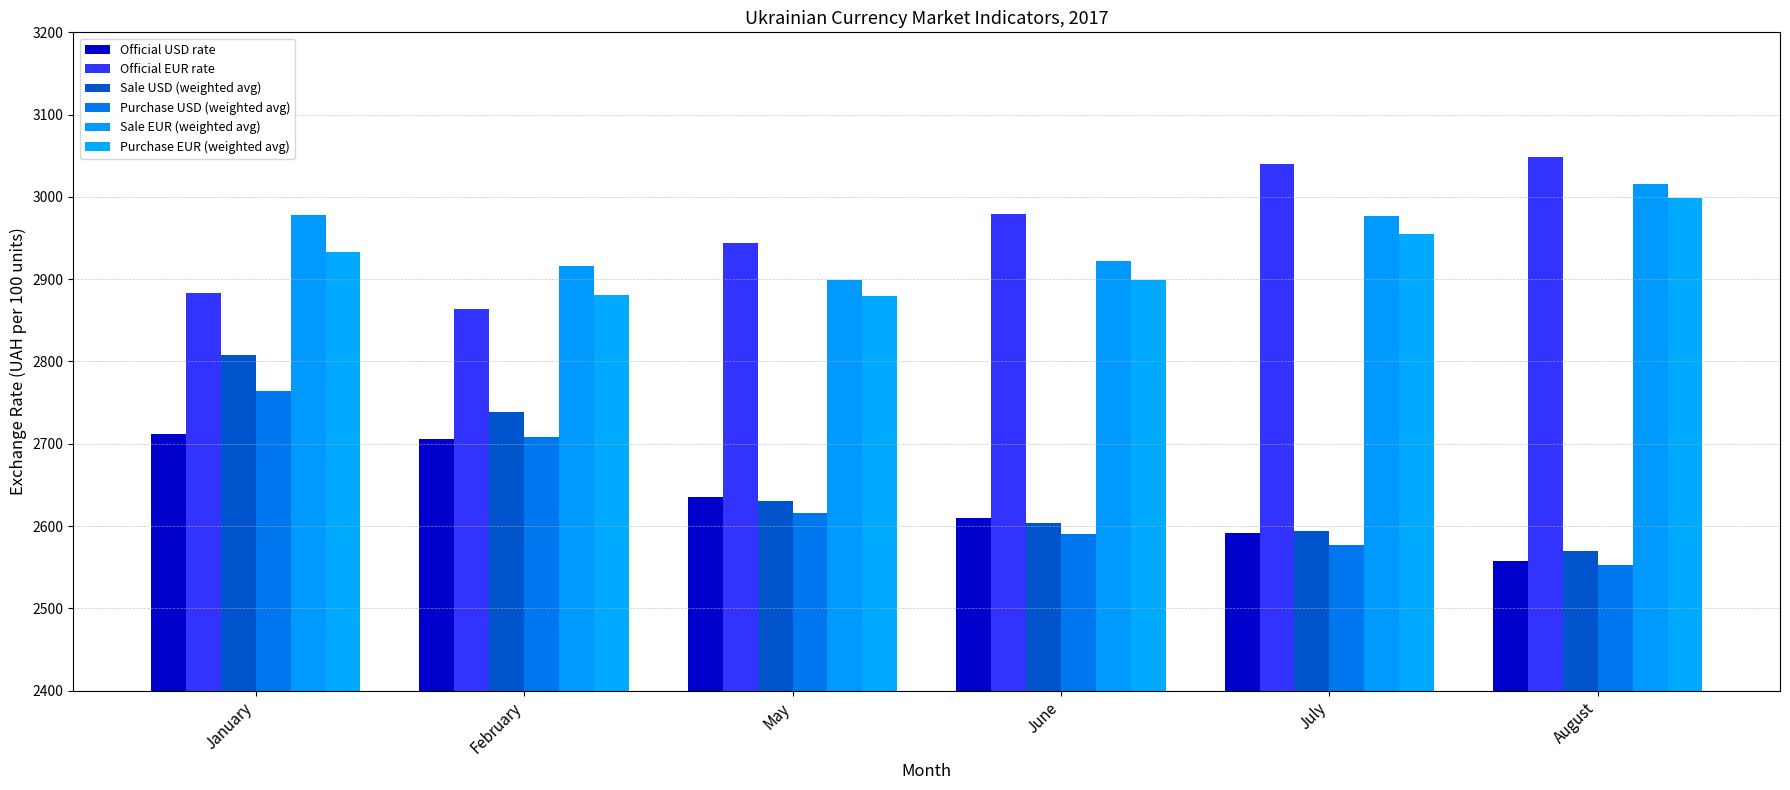

How many bars are there in total?

36